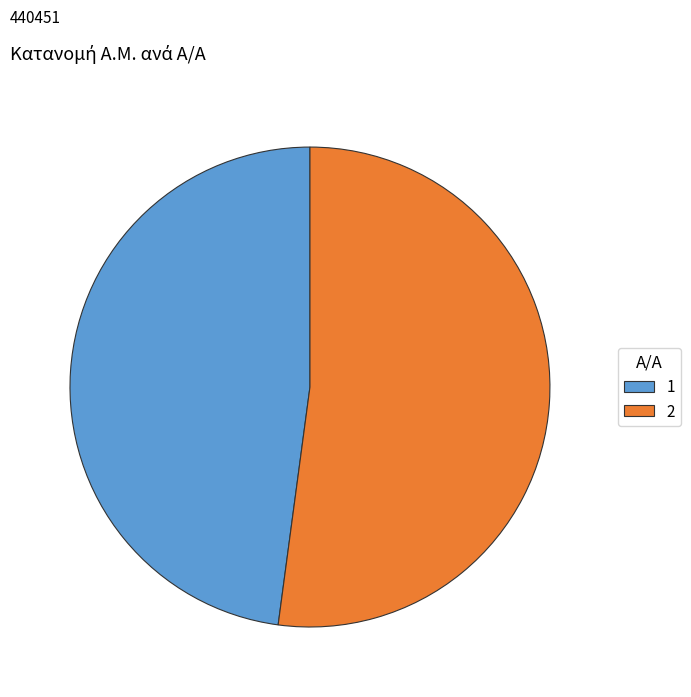

Is the sum of 2 and 1 greater than half?

Yes